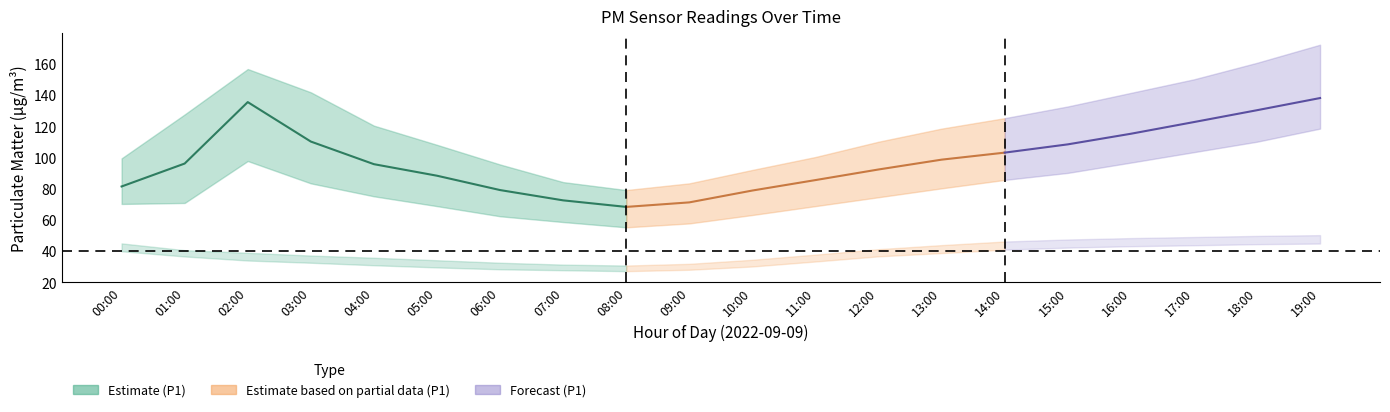

Which label corresponds to the largest value in the chart?

19:00